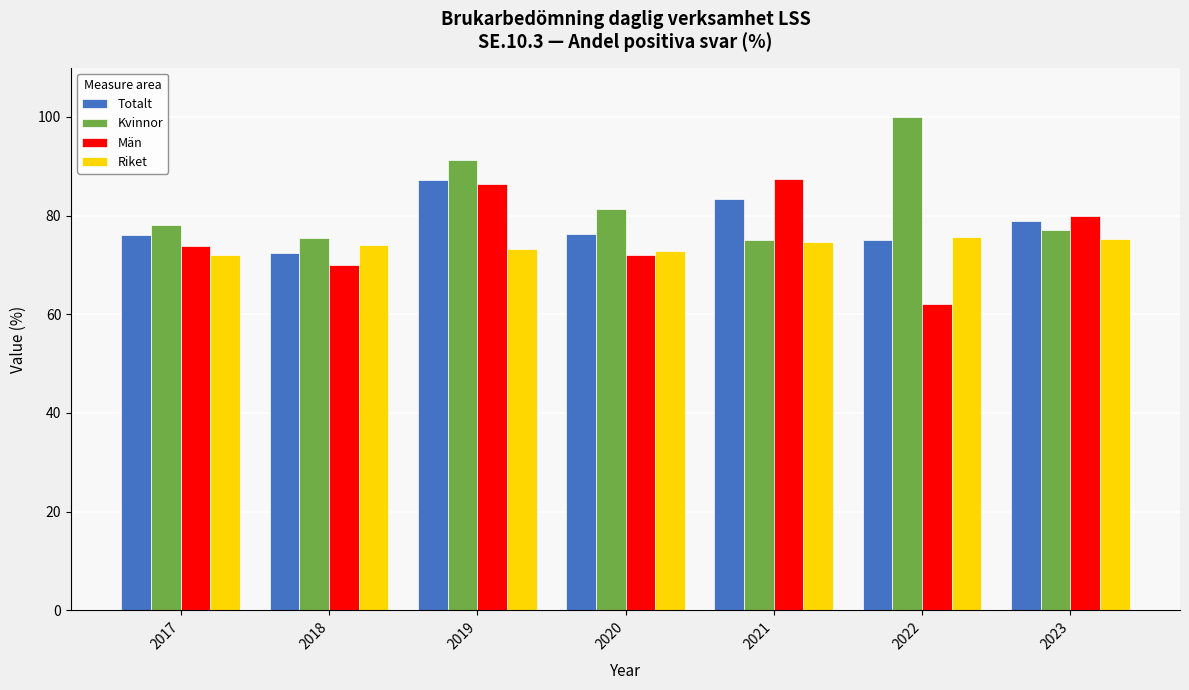

True or false: Män has a value of 87.5 at 2021.

True